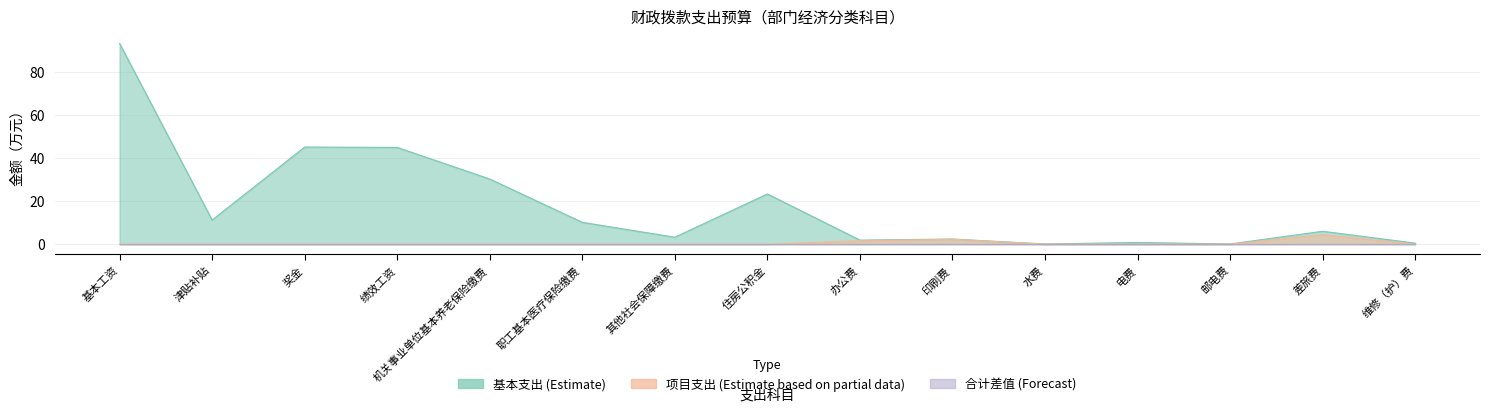

Reading right to left, extract all data points from this chart.

基本支出: 维修（护）费=0.5	差旅费=6.0	邮电费=0.1	电费=0.8	水费=0.1	印刷费=2.4	办公费=1.9	住房公积金=23.3	其他社会保障缴费=3.2	职工基本医疗保险缴费=10.1	机关事业单位基本养老保险缴费=30.2	绩效工资=44.9	奖金=45.1	津贴补贴=11.2	基本工资=93.1
项目支出: 维修（护）费=0.0	差旅费=4.4	邮电费=0.0	电费=0.0	水费=0.0	印刷费=2.3	办公费=1.6	住房公积金=0.0	其他社会保障缴费=0.0	职工基本医疗保险缴费=0.0	机关事业单位基本养老保险缴费=0.0	绩效工资=0.0	奖金=0.0	津贴补贴=0.0	基本工资=0.0